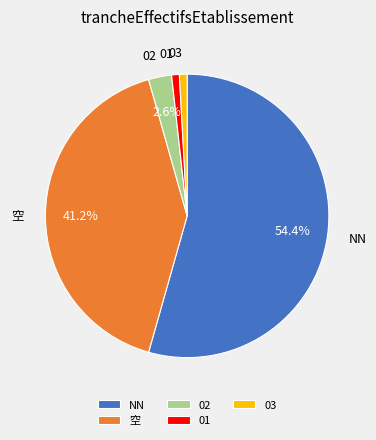

Is 02 the majority of the pie?

No